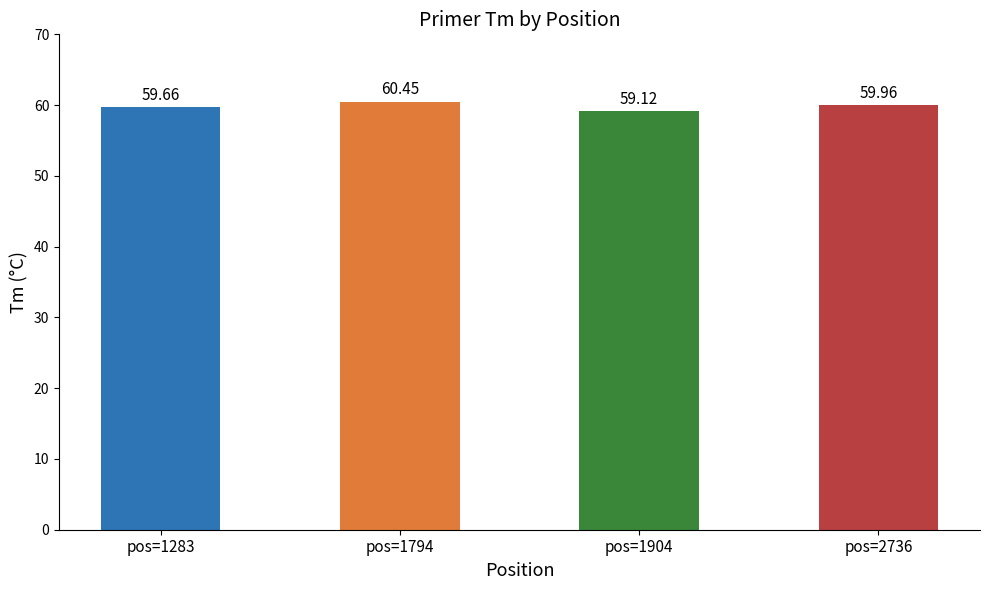

What is the value of the 2nd bar from the left?

60.4